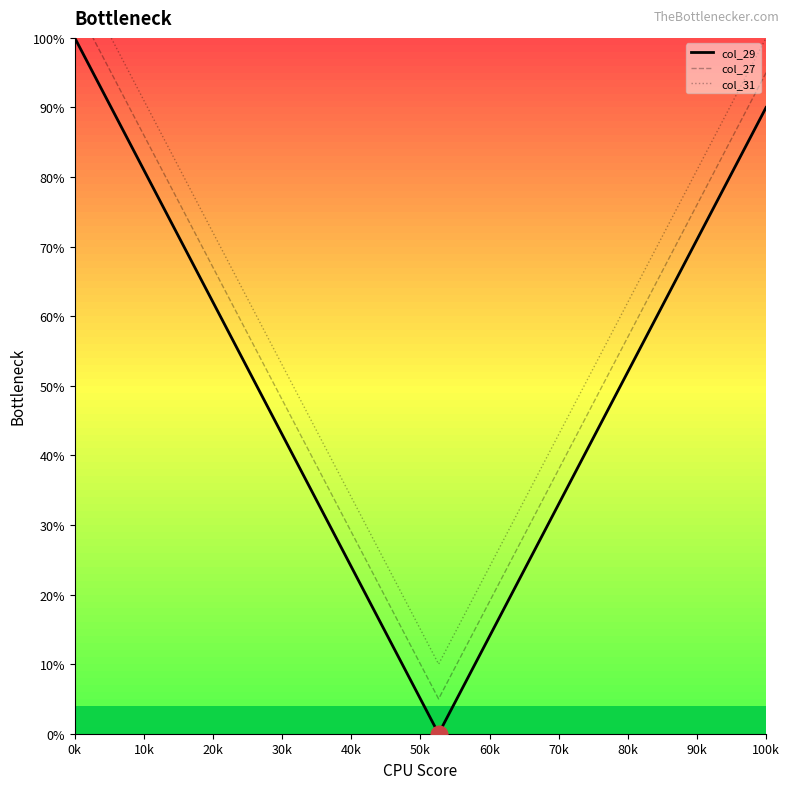

The value of col_27 at 0k is 64. True or false?

False